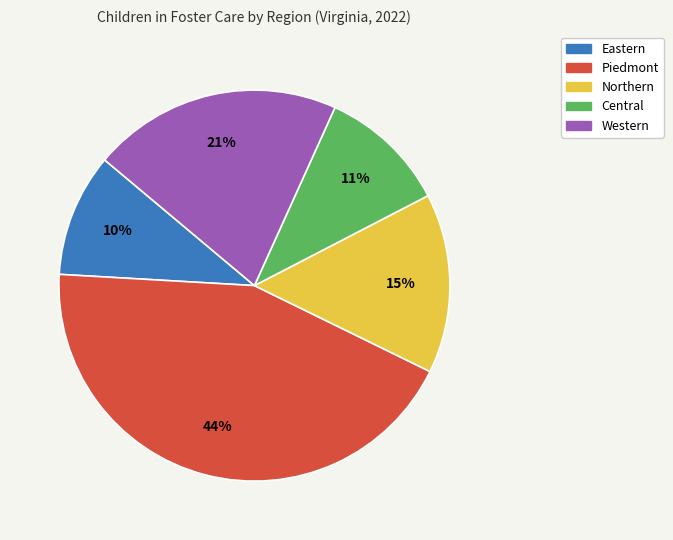

To the nearest percent, what is the average slice percentage?

20%